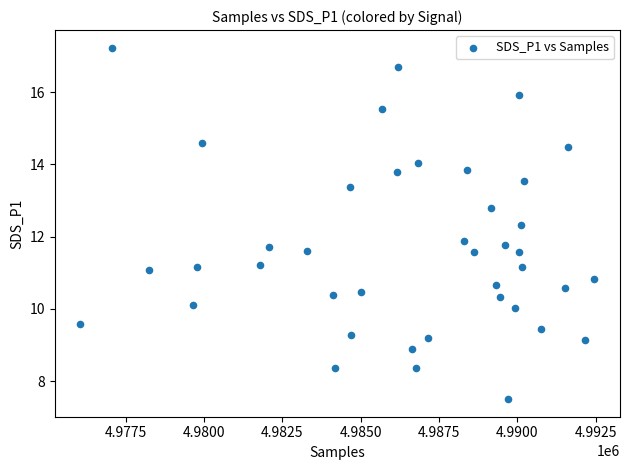

What is the range of X values (max minus min)?

16397.0